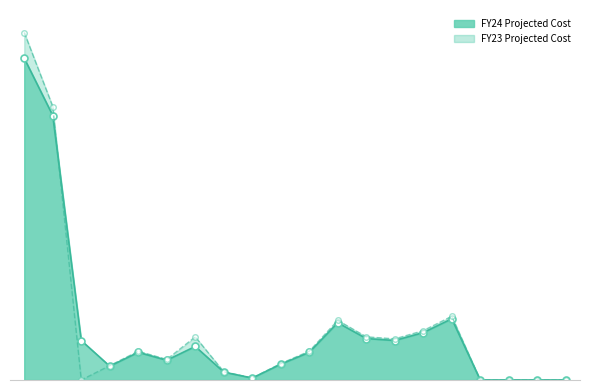

How many series are shown in this chart?

2